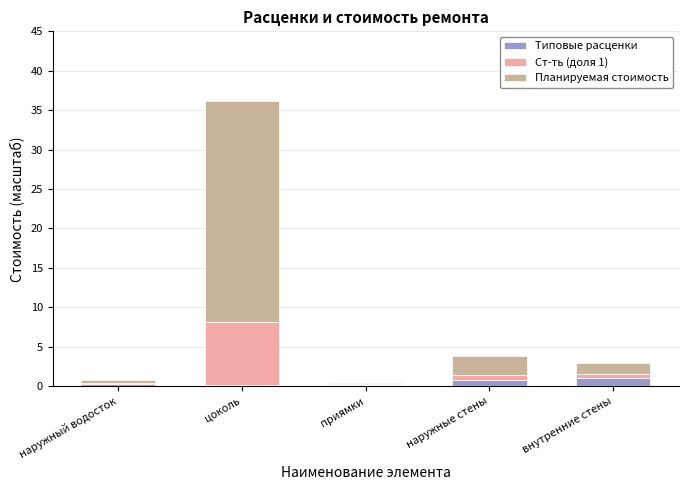

At which category is the sum across all series the highest?

цоколь